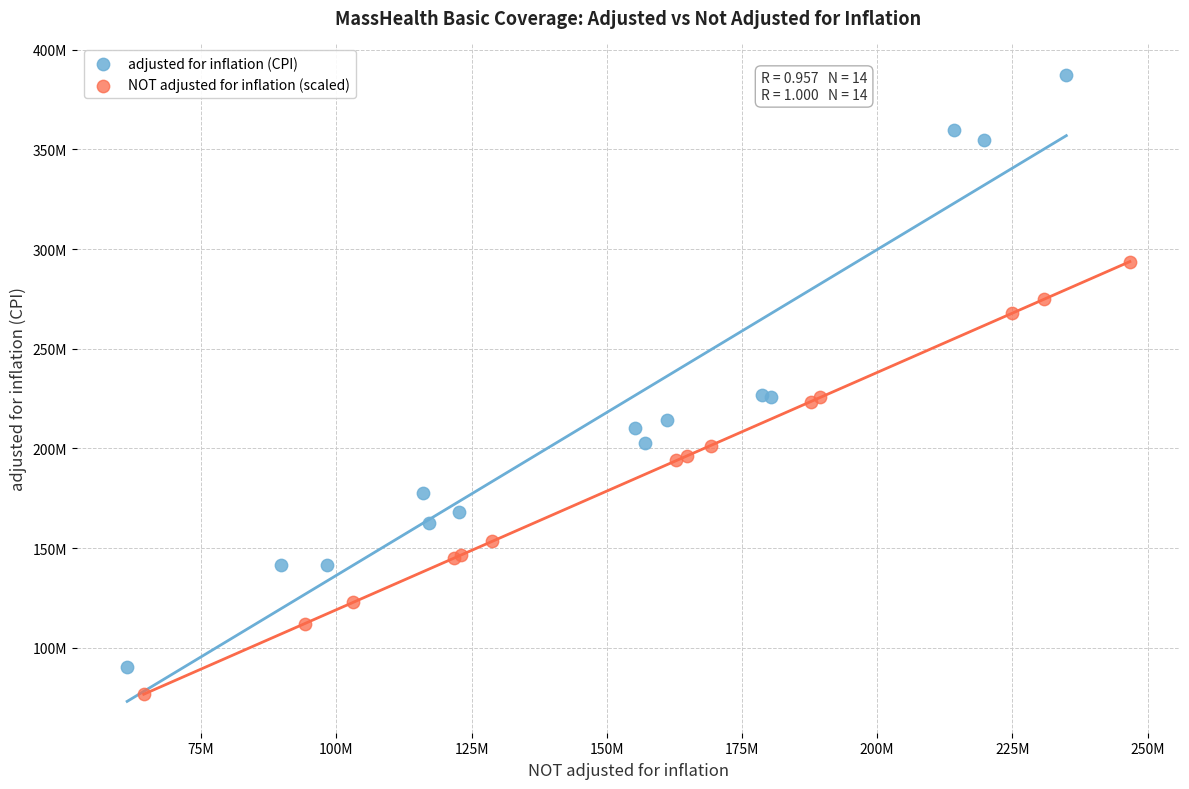

What are all the series names shown in the legend?

adjusted for inflation (CPI), NOT adjusted for inflation (scaled)